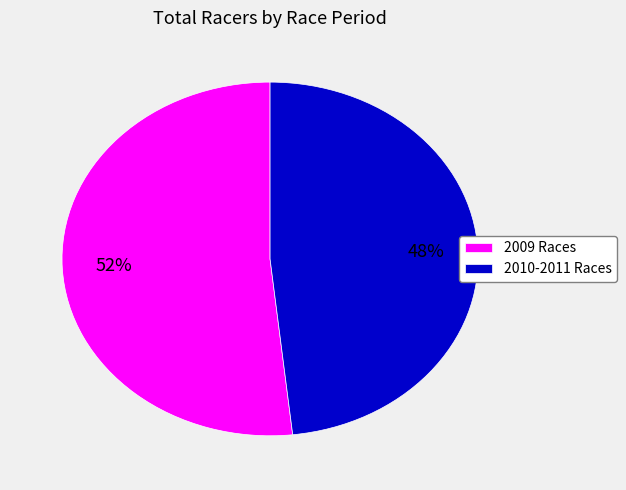

Do 2009 Races and 2010-2011 Races together represent more than half of the pie?

Yes